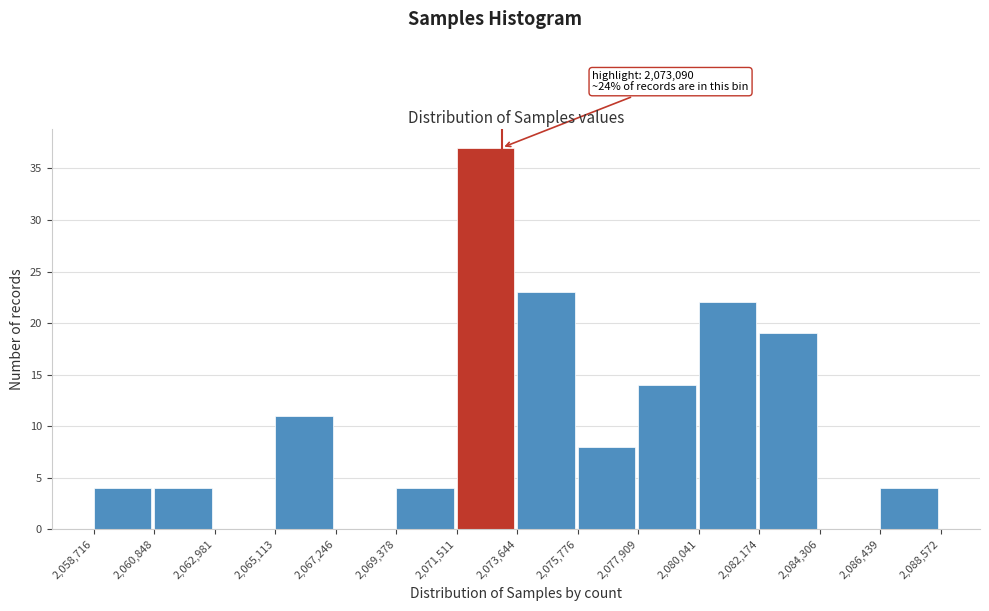

Over which range of the x-axis is the bar tallest?

2,071,511 to 2,073,644